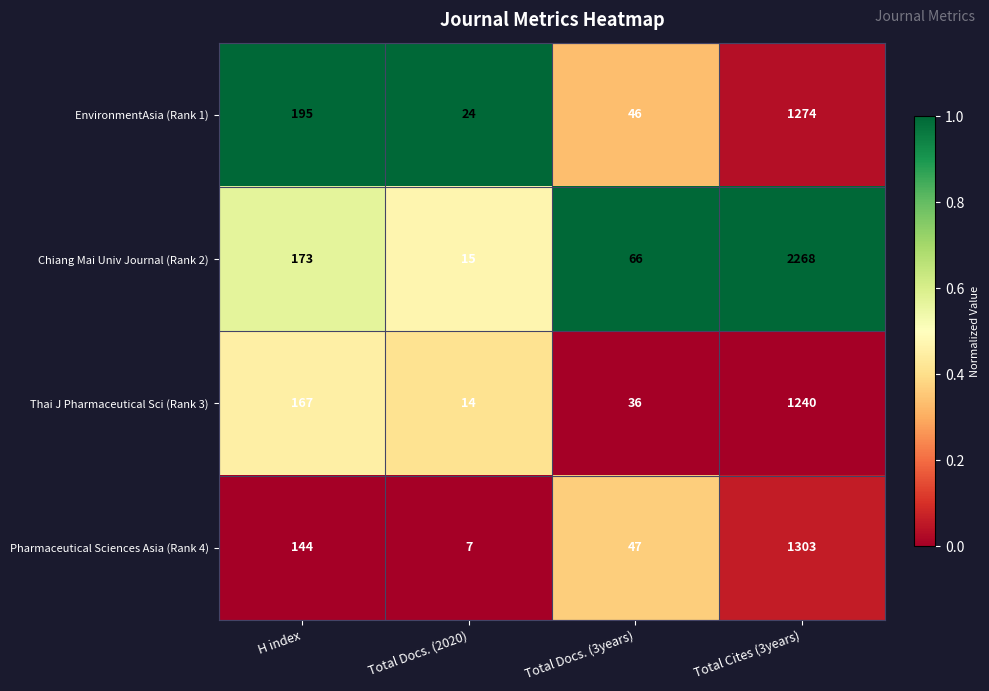

Which category has the highest value in the Pharmaceutical Sciences Asia (Rank 4) series?

Total Cites (3years)